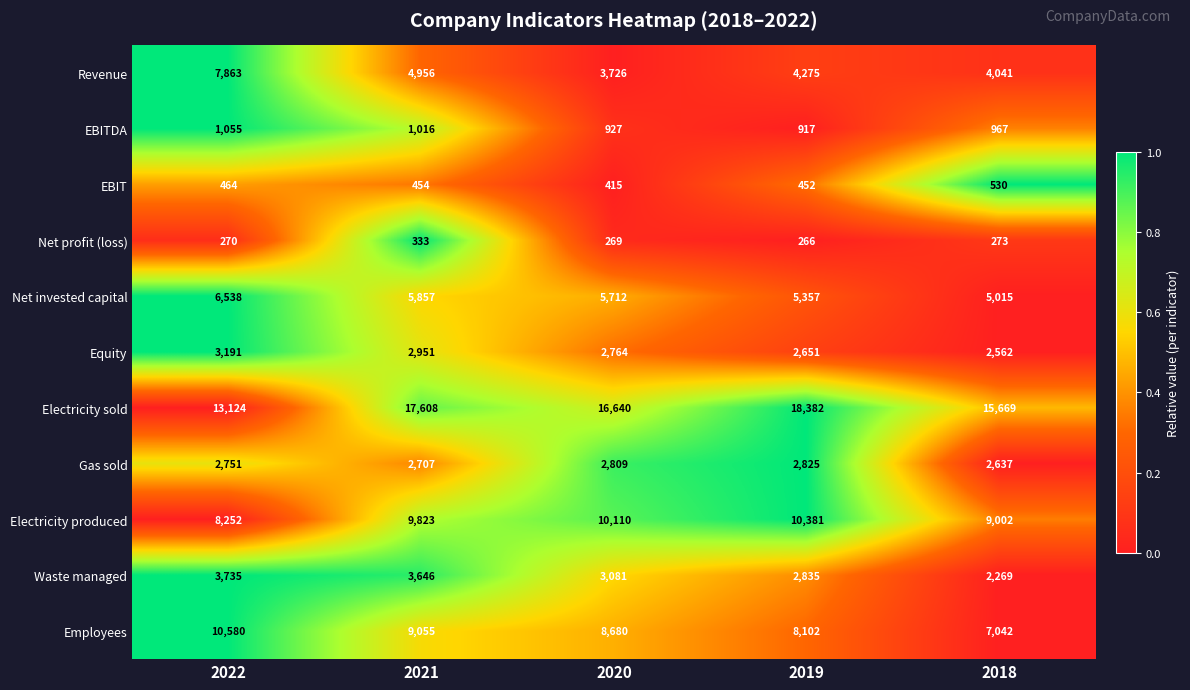

How many Electricity produced values are between 9002 and 10110?

3